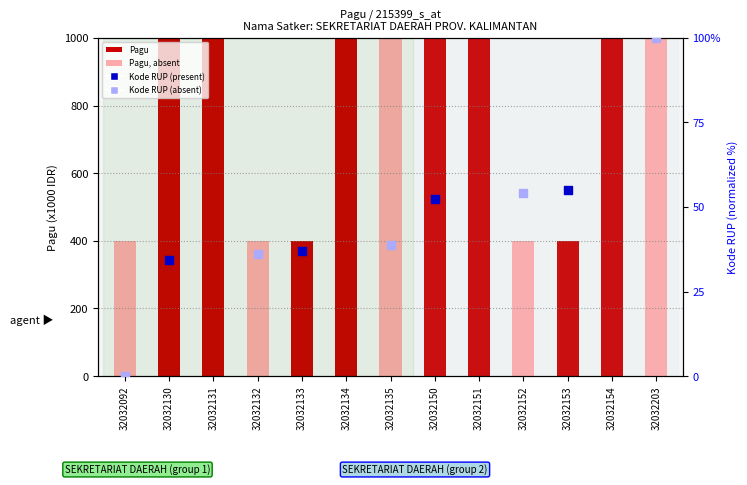

Approximately how many times larger is the value at 32032130 compared to 32032154?

1.7